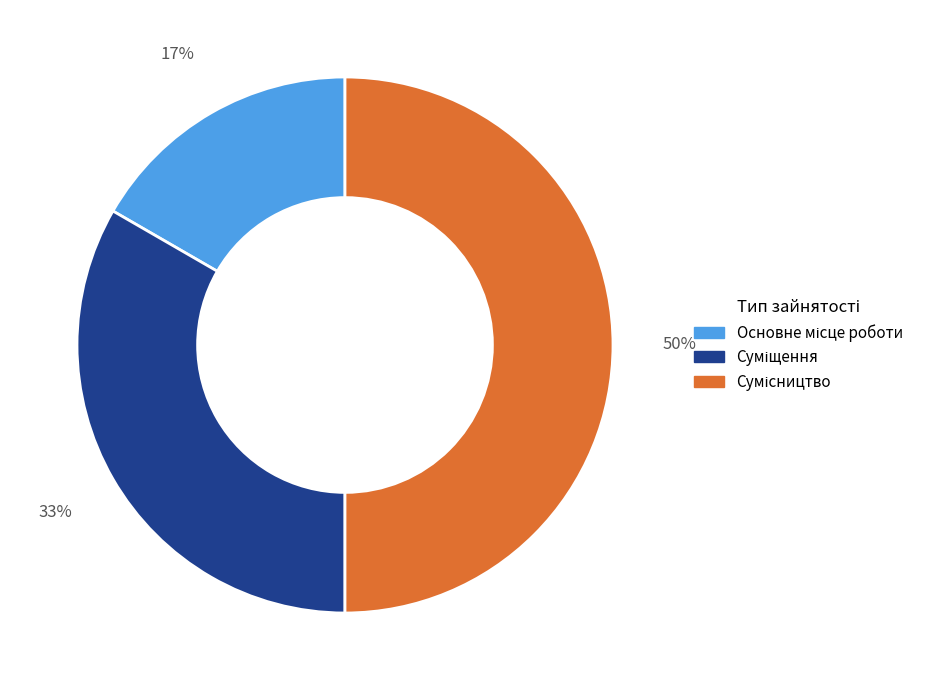

To the nearest percent, what is the average slice percentage?

33%